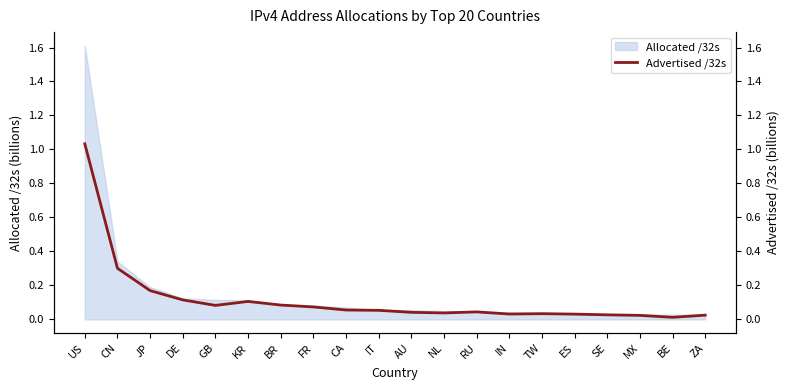

How many categories are shown in the chart?

20